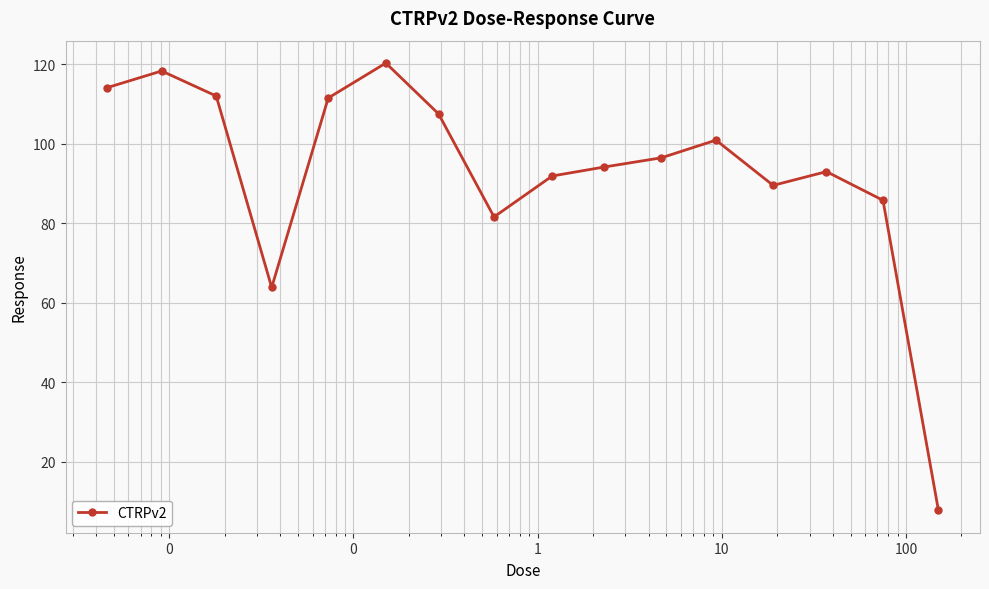

What is the value of the 14th point from the left?

93.0